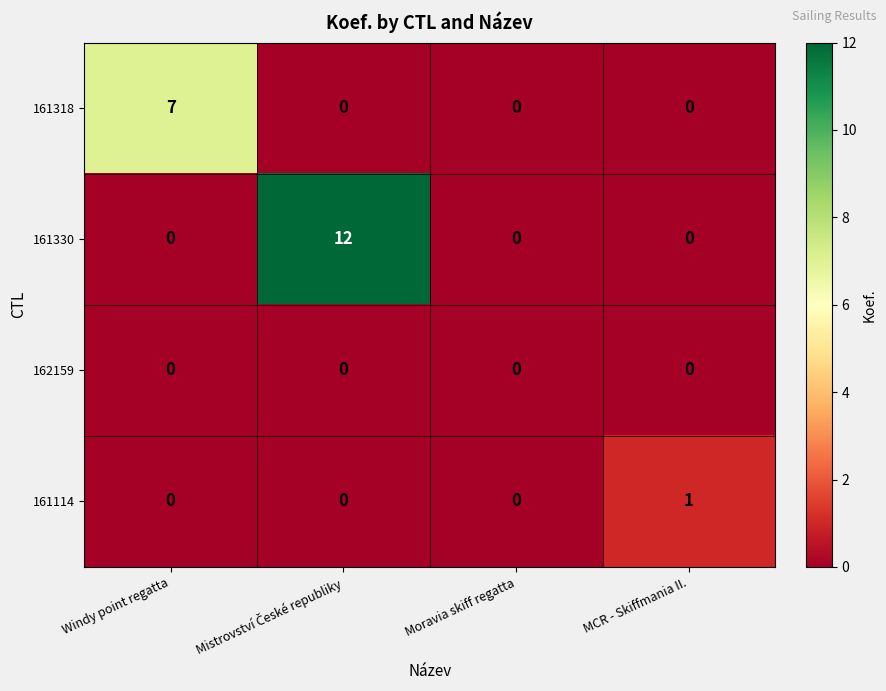

Reading left to right, transcribe all the data shown in this chart.

161318: 7	0	0	0
161330: 0	12	0	0
162159: 0	0	0	0
161114: 0	0	0	1